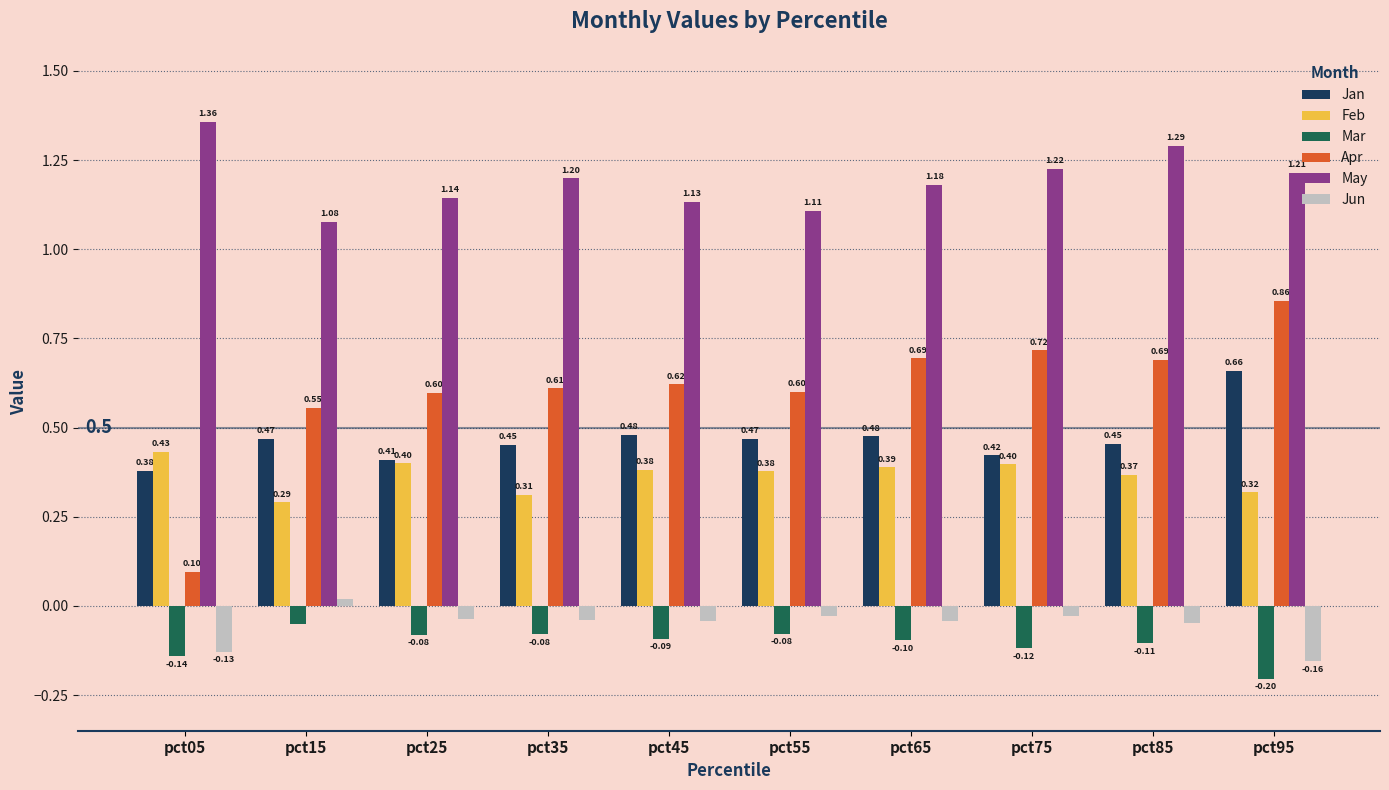

How many values in the Jun series are below 0?

9